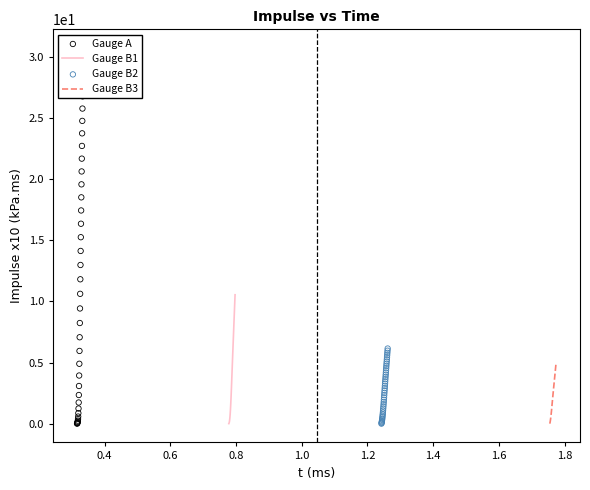

At how many categories does at least one series exceed 7?

23